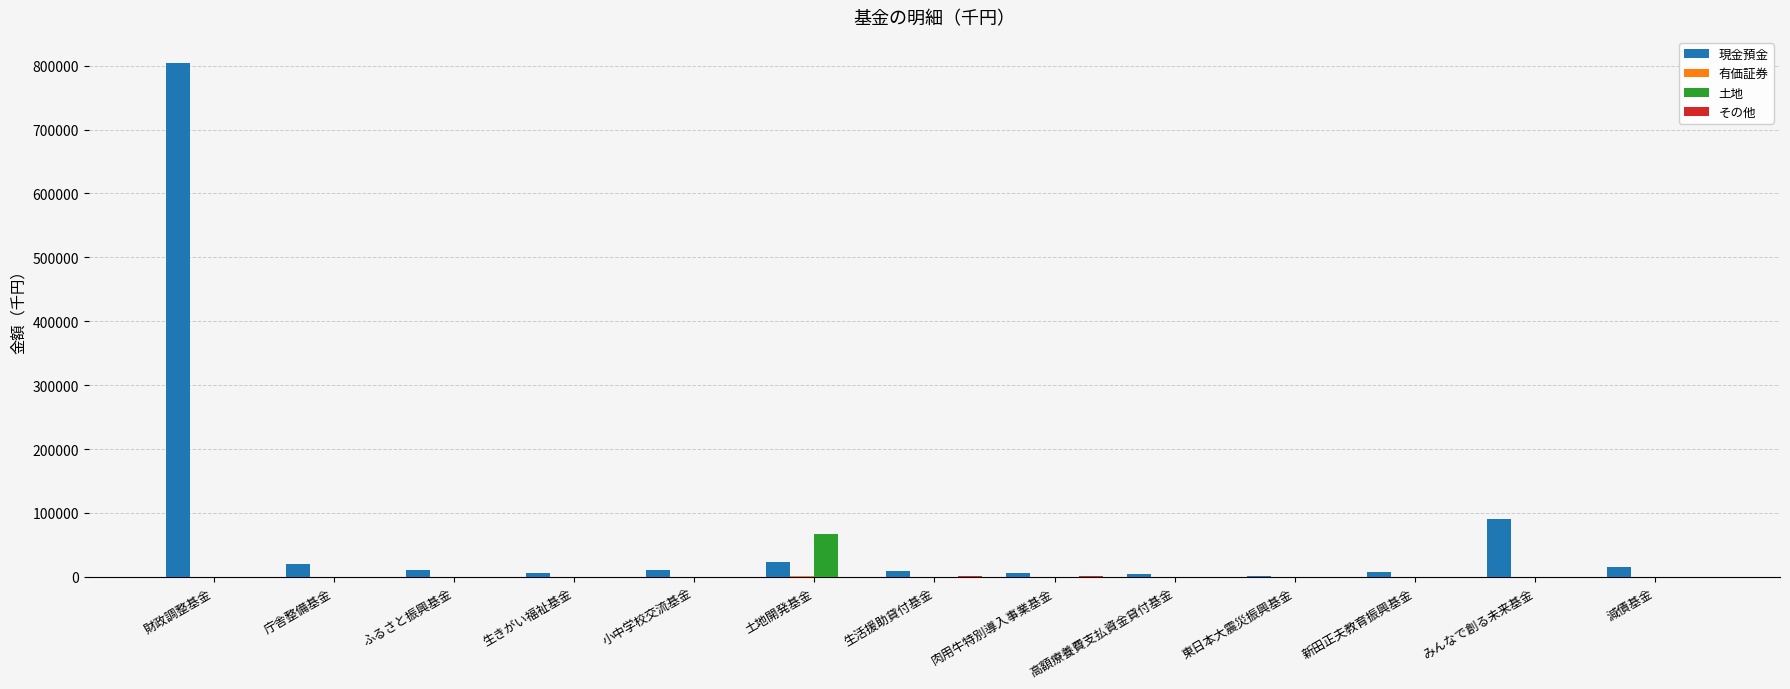

Is the value of 現金預金 at 土地開発基金 greater than the value of 土地 at 減債基金?

Yes